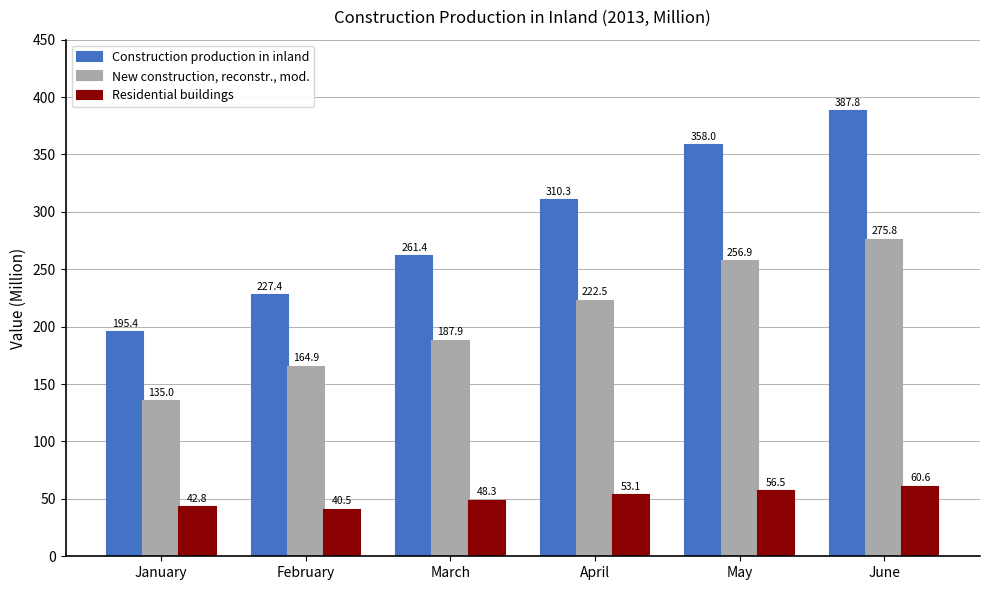

What is the difference between the maximum and minimum values in the Construction production in inland series?

192.4